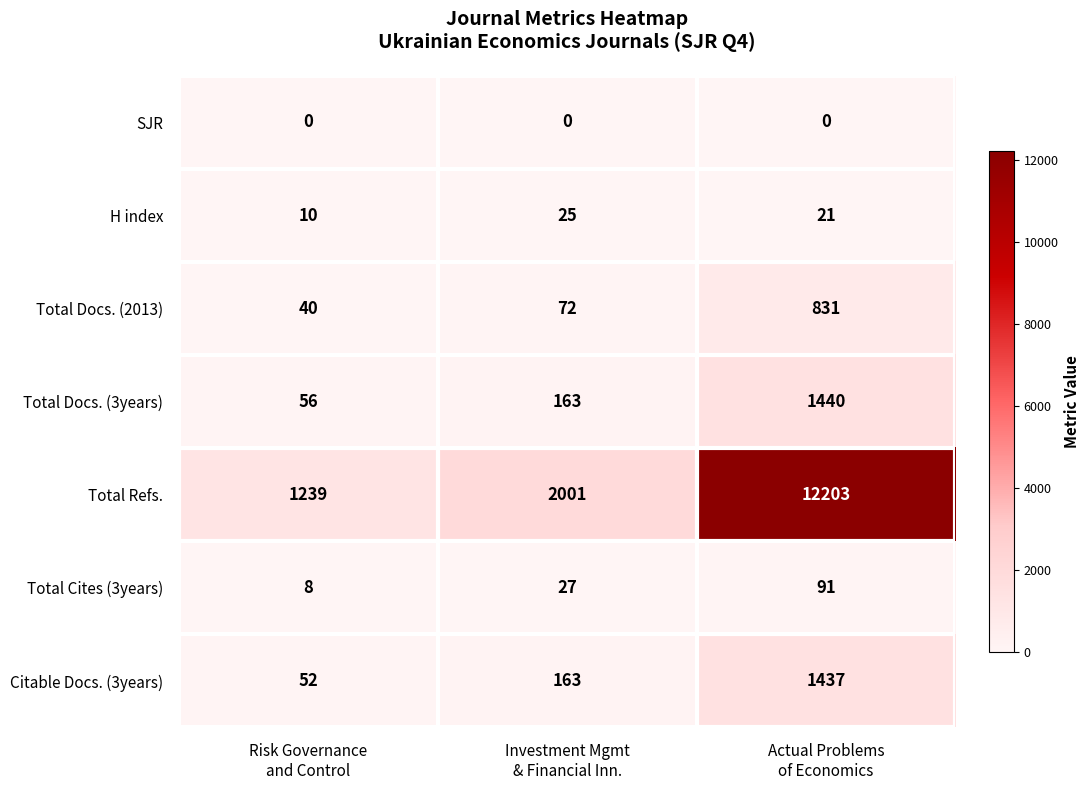

Reading left to right, what are all the values shown in this chart?

SJR: 0	0	0
H index: 10	25	21
Total Docs. (2013): 40	72	831
Total Docs. (3years): 56	163	1440
Total Refs.: 1239	2001	12203
Total Cites (3years): 8	27	91
Citable Docs. (3years): 52	163	1437